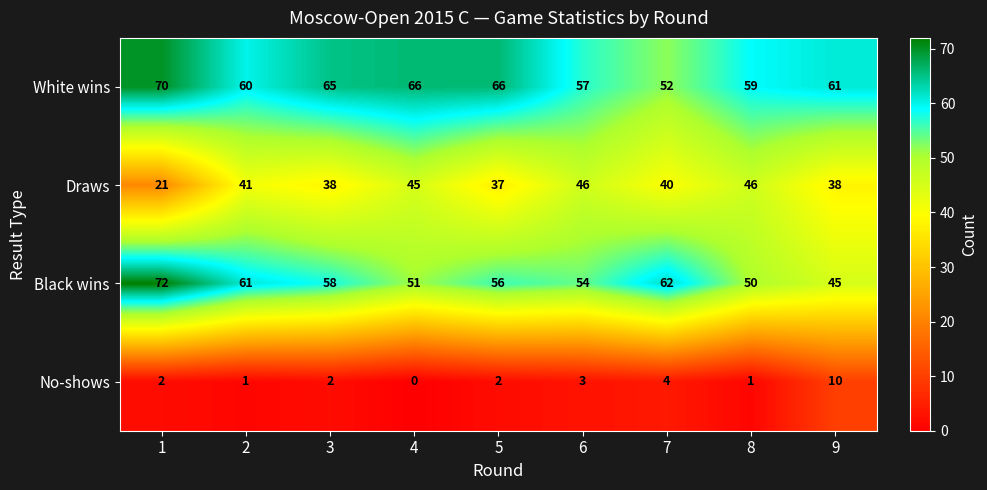

List the series in order of their peak value, lowest first.

No-shows, Draws, White wins, Black wins